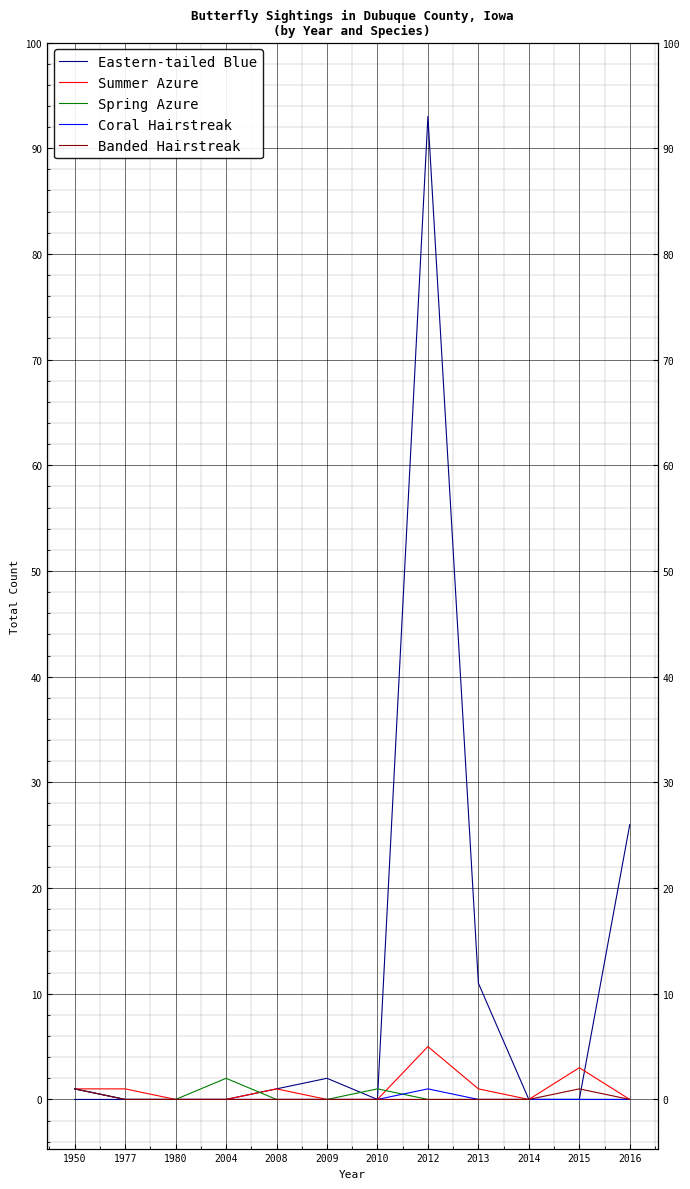

Which series ends up on top after the final intersection of Eastern-tailed Blue and Summer Azure?

Eastern-tailed Blue